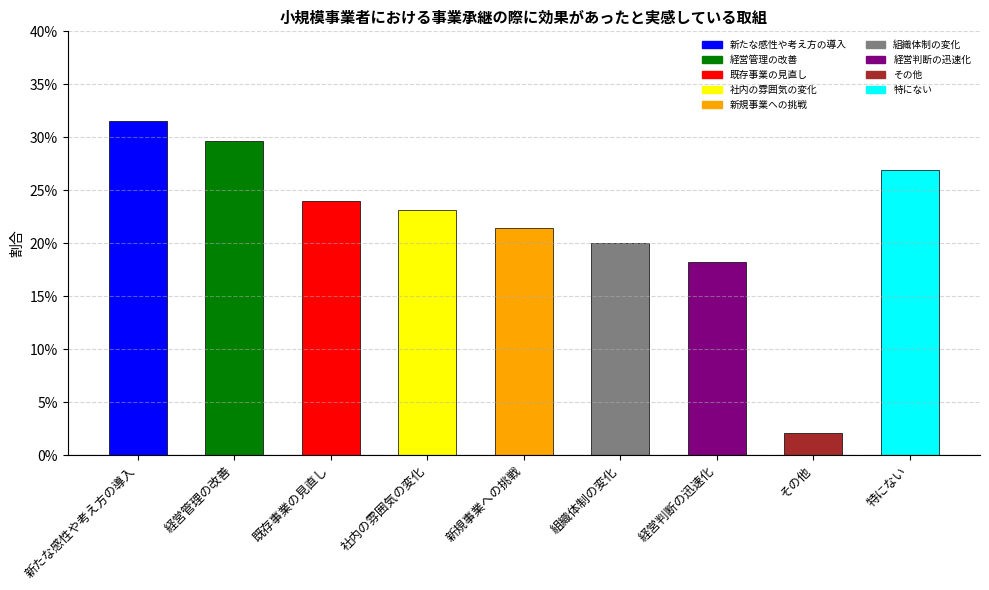

What is the value of the 5th bar from the left?

0.2